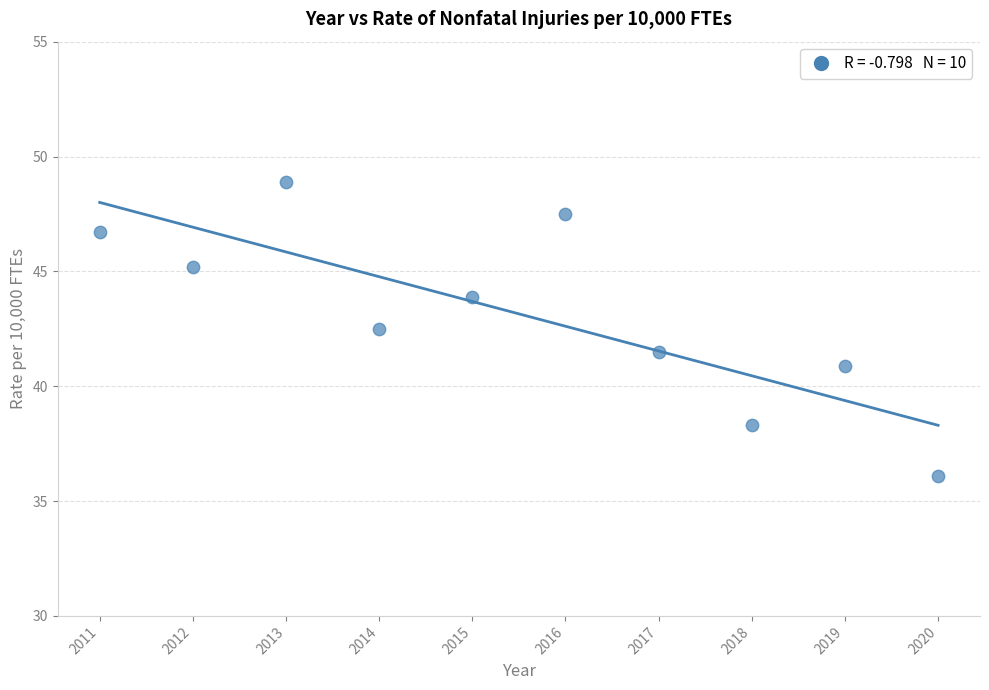

What is the range of Y values (max minus min)?

12.8